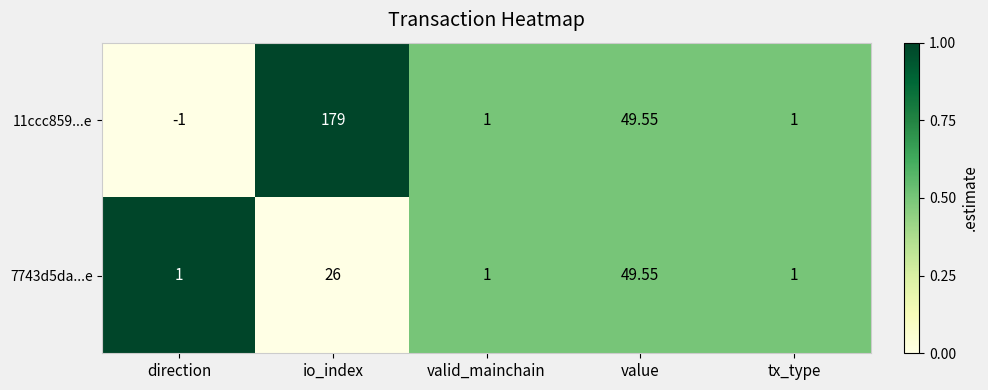

At which category is the sum across all series the highest?

io_index